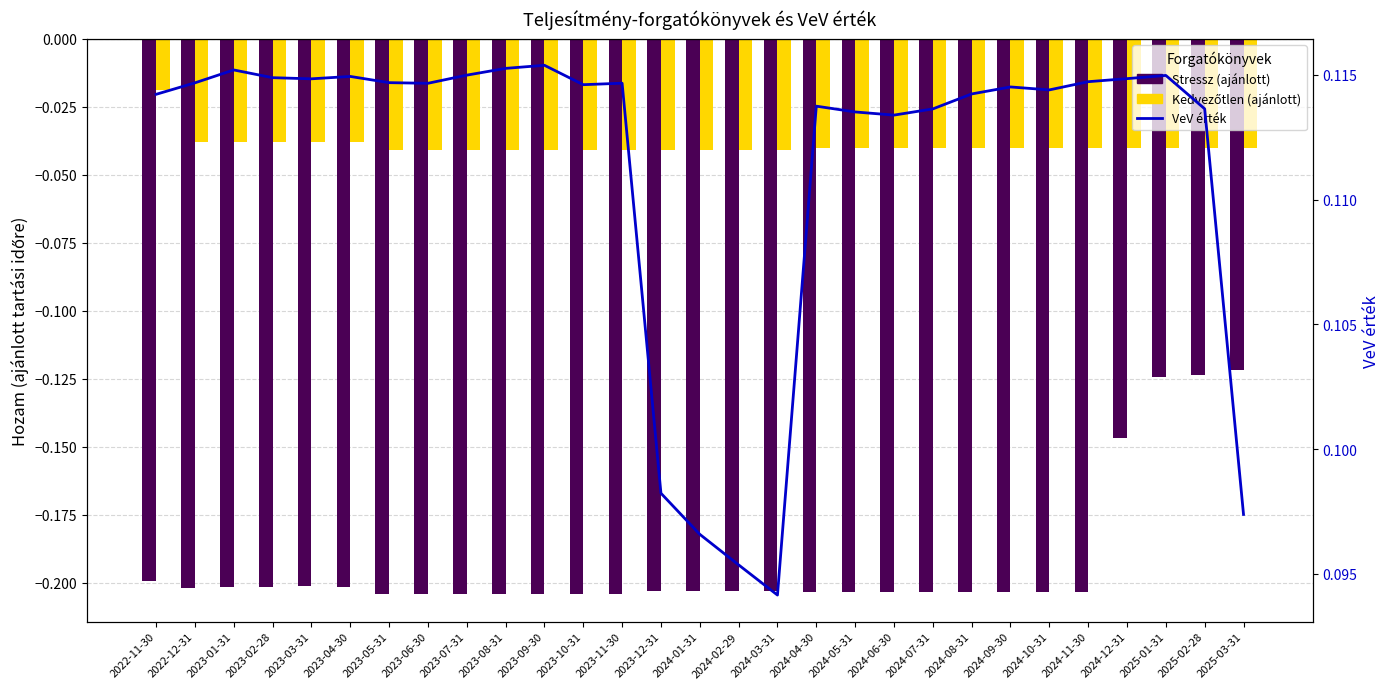

Which category has the highest value in the Kedvezőtlen (ajánlott) series?

2022-11-30